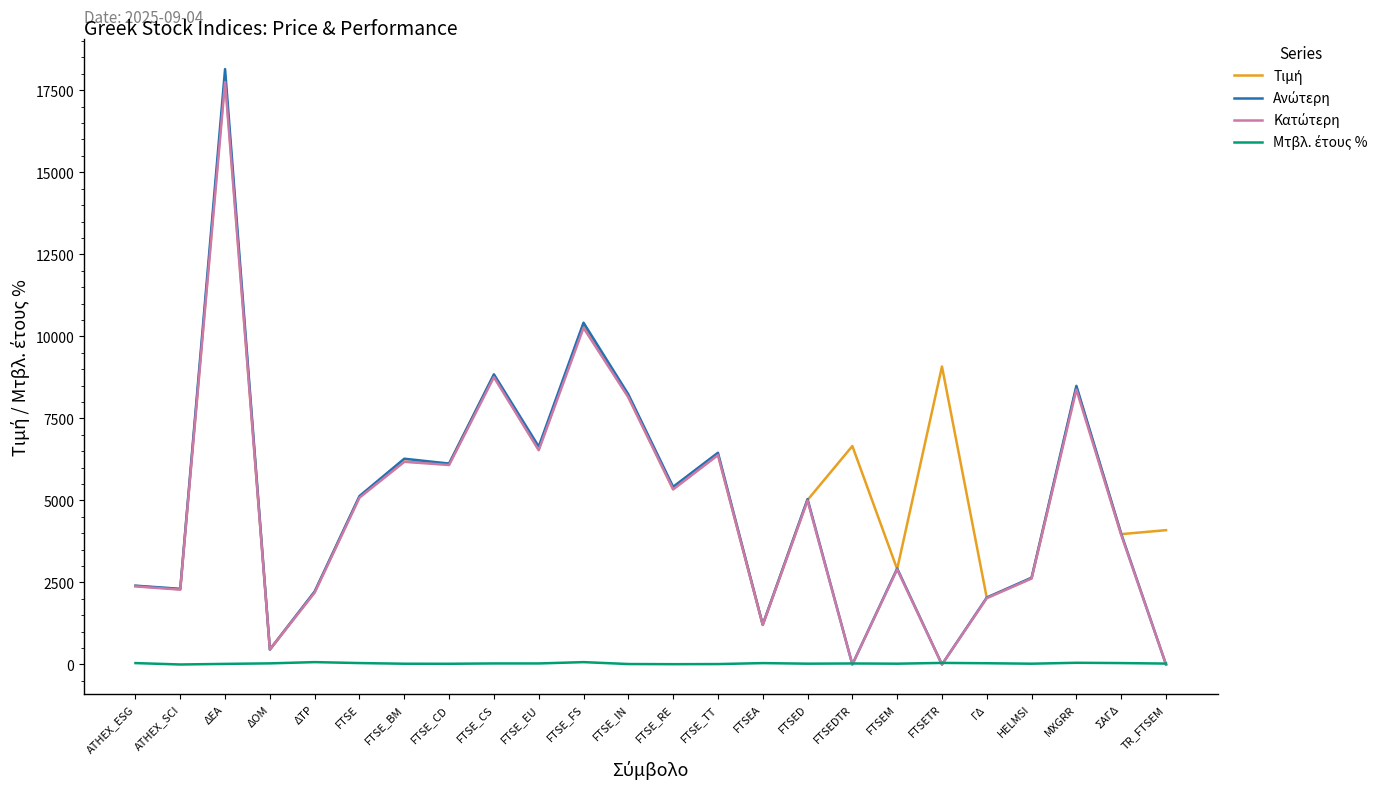

At which category is the sum across all series the highest?

ΔΕΑ